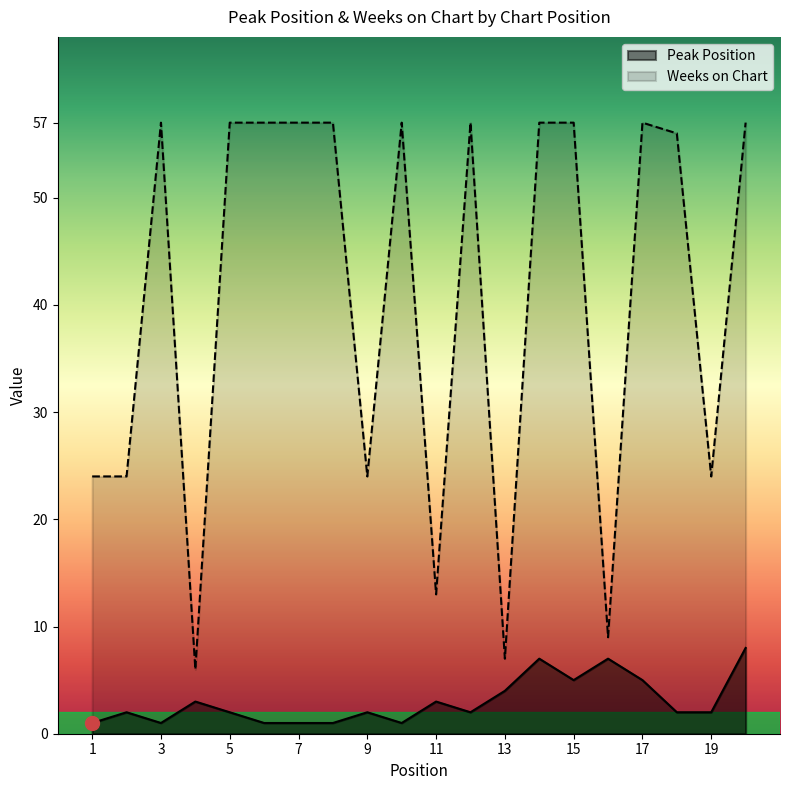

At which category does Peak Position reach its first local valley?

3